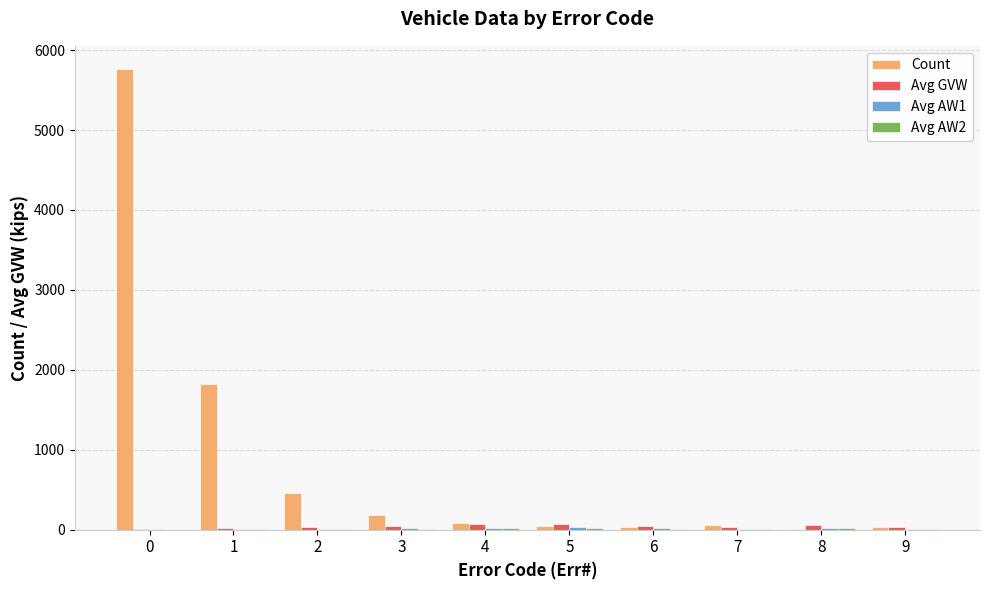

Which series has the widest spread of values?

Count